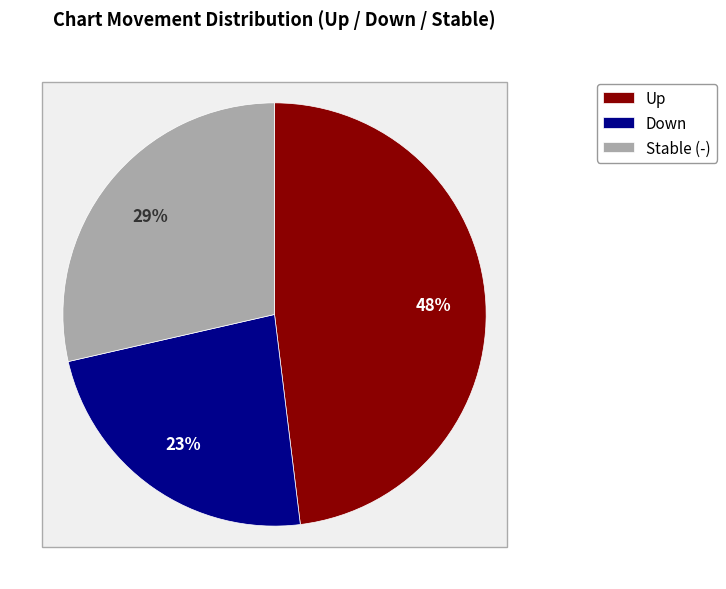

To the nearest percent, what portion does up represent?

48%